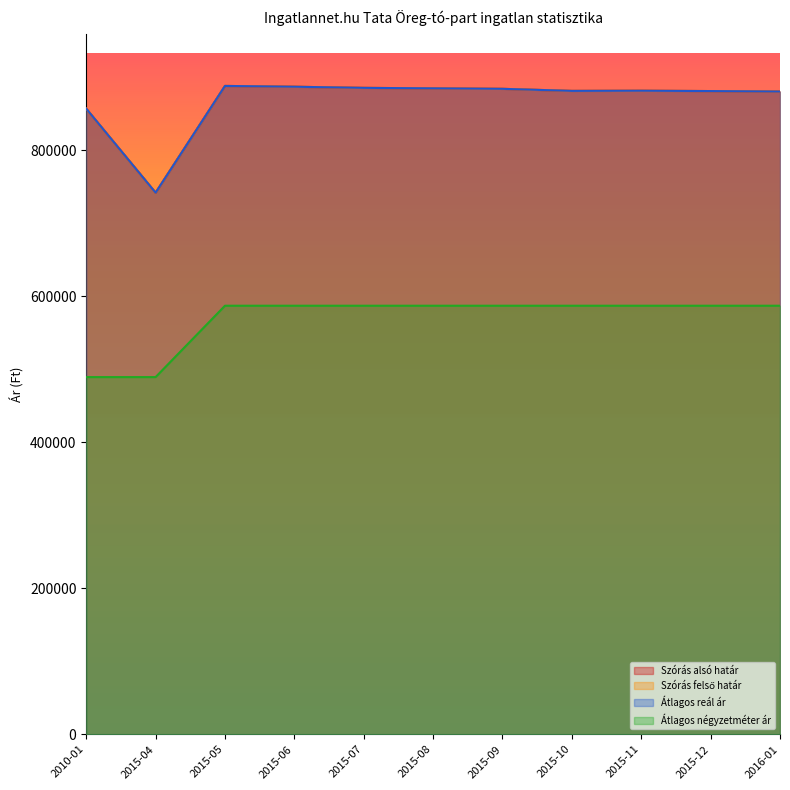

At how many categories does at least one series exceed 574581?

11